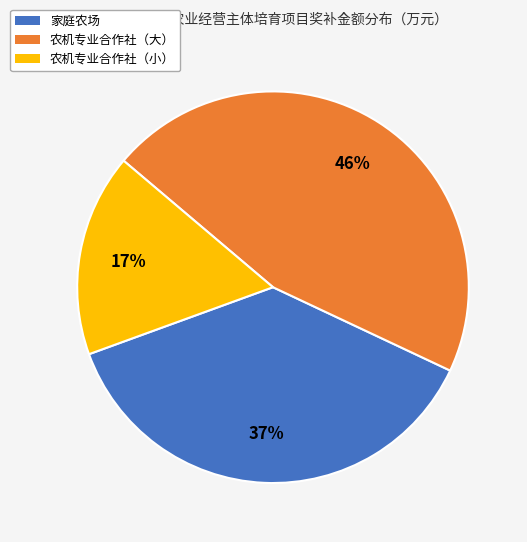

Count the number of slices in the pie.

3